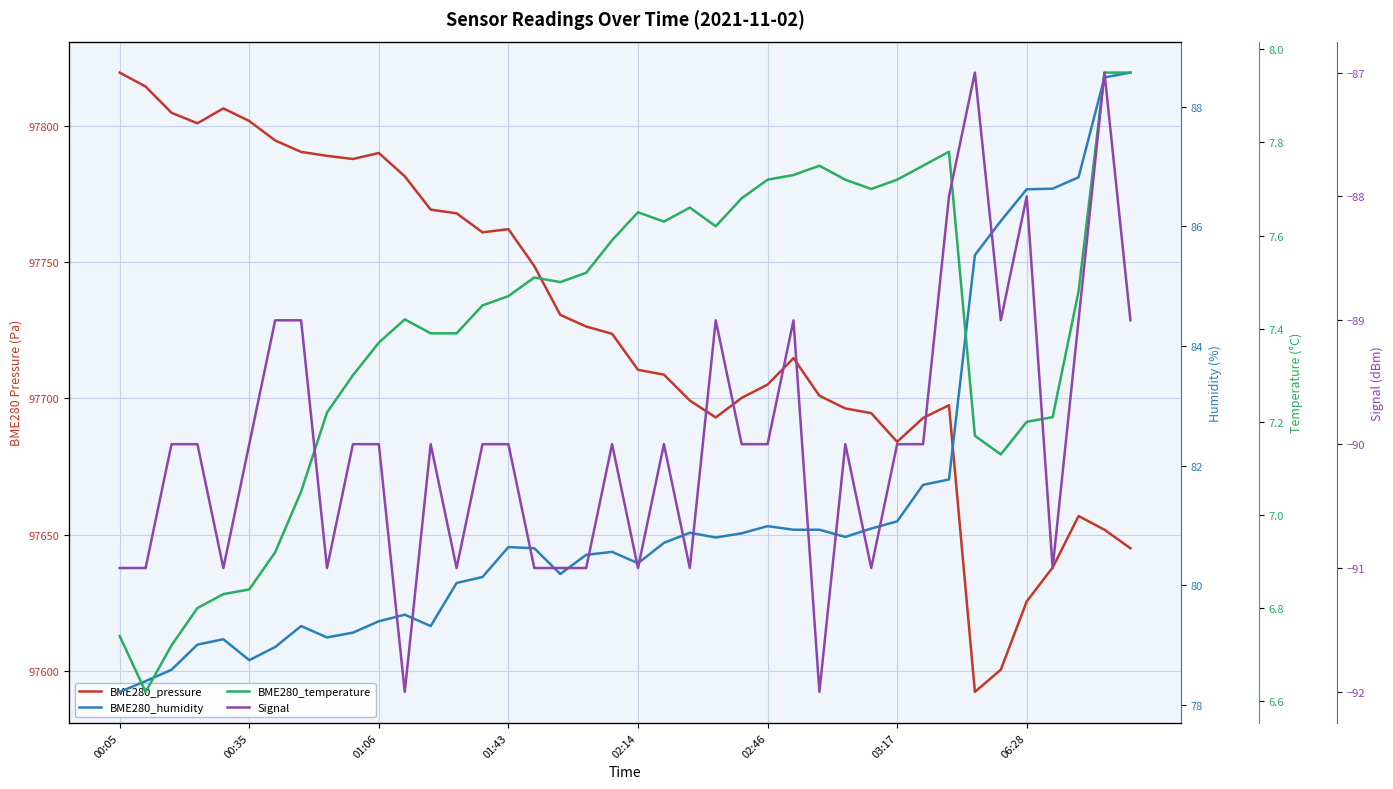

What are all the series names shown in the legend?

BME280_pressure, BME280_humidity, BME280_temperature, Signal